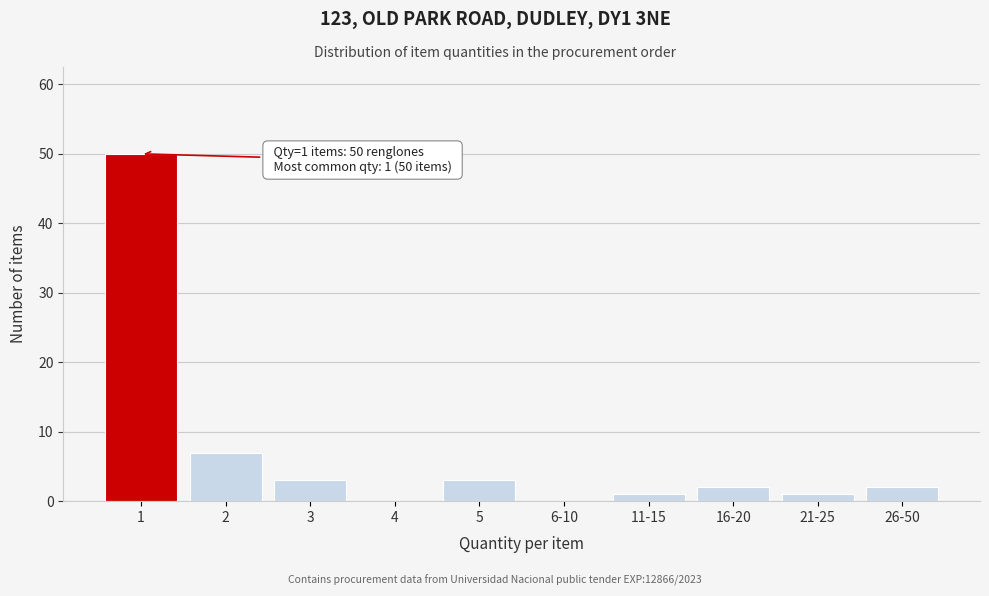

Reading right to left, what are all the values shown in this chart?

26-50=2	21-25=1	16-20=2	11-15=1	6-10=0	5=3	4=0	3=3	2=7	1=50